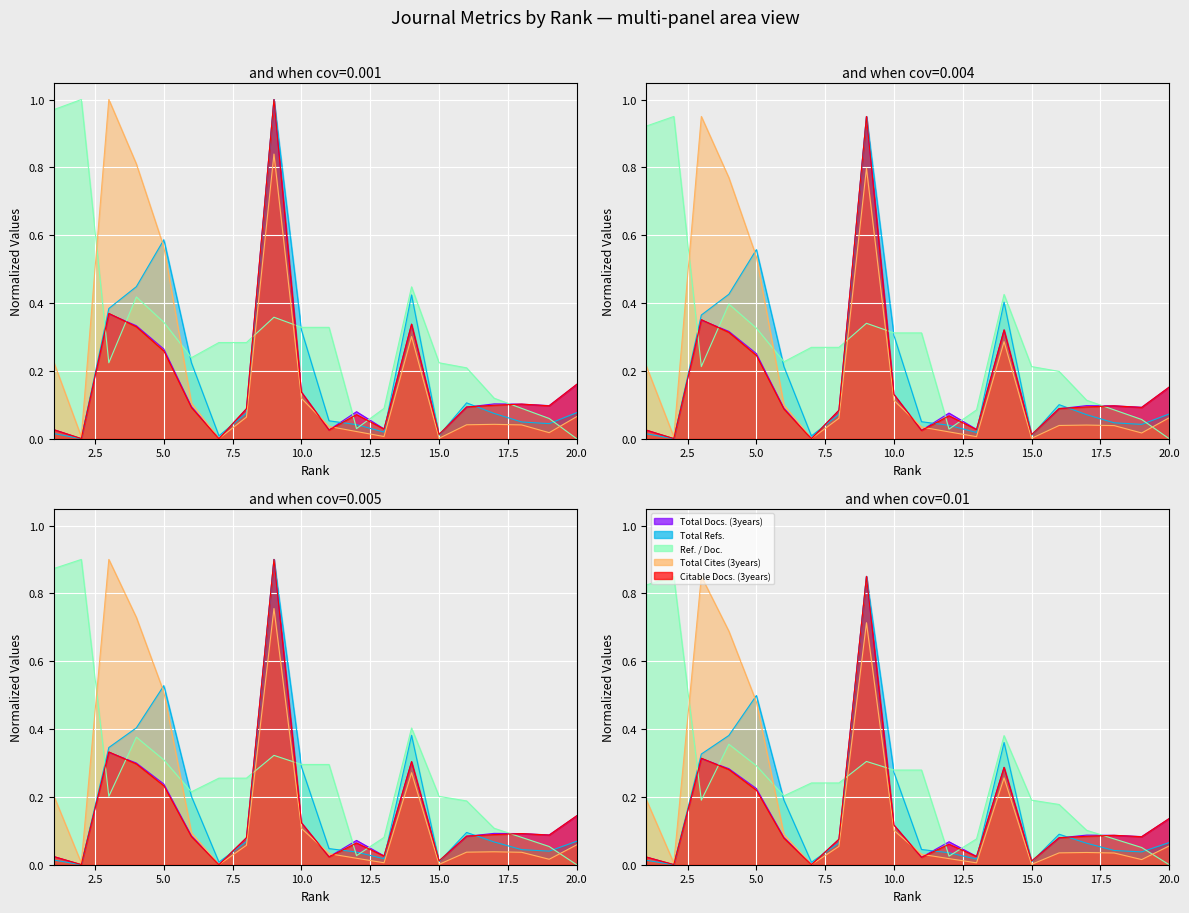

What is the total value across all series at 7?

0.3